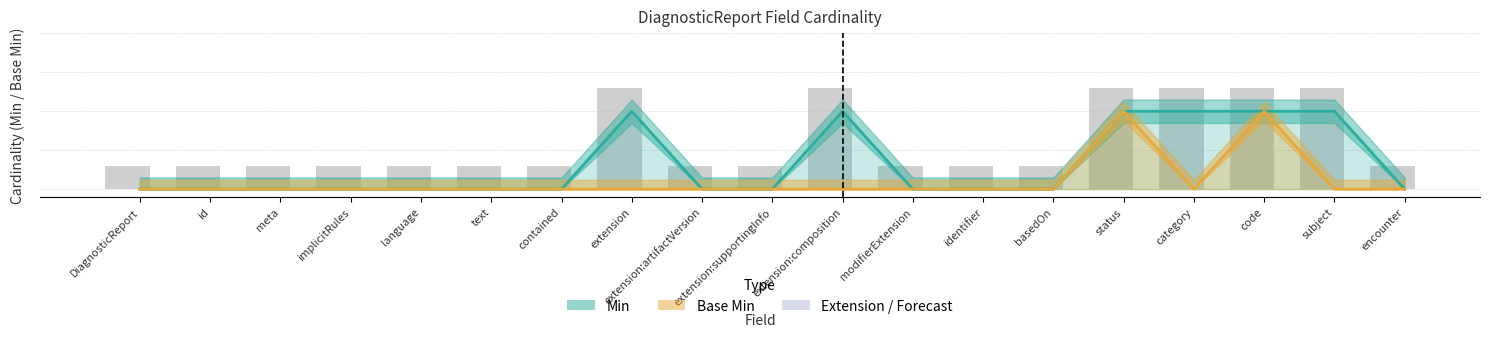

Count the Base Min values in the range 0 to 1.

19